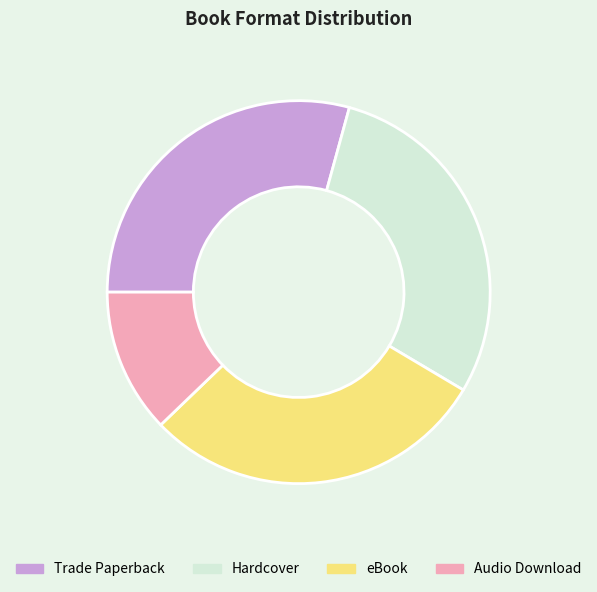

Approximately how many times larger is the value at Hardcover compared to Audio Download?

2.4